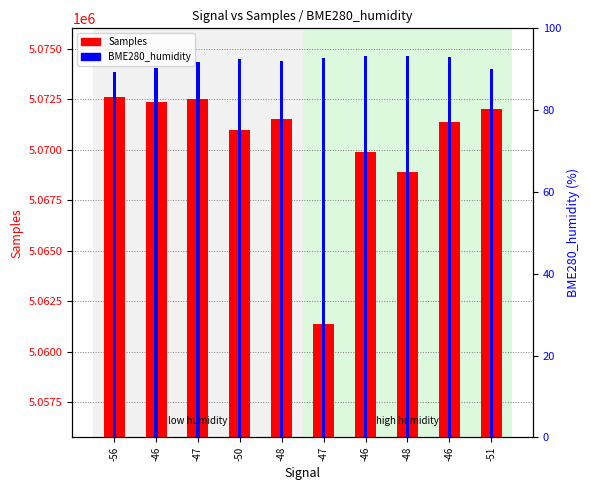

What is the spread (max minus min) of values at -56?

5072557.7